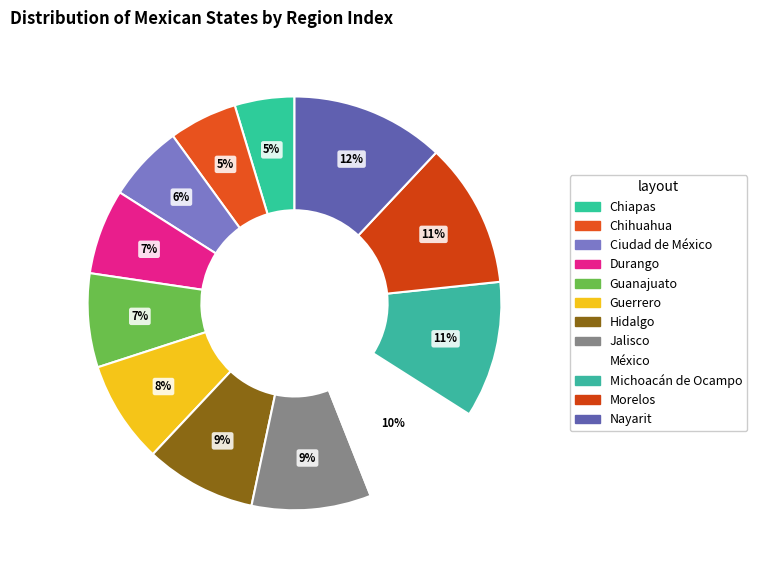

To the nearest percent, what portion does Durango represent?

7%